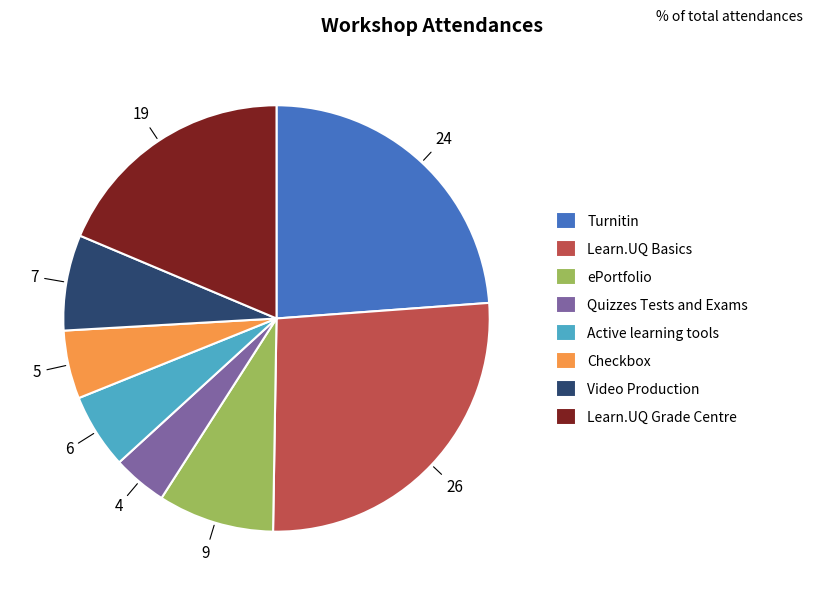

Is the sum of Turnitin and Quizzes Tests and Exams greater than half?

No